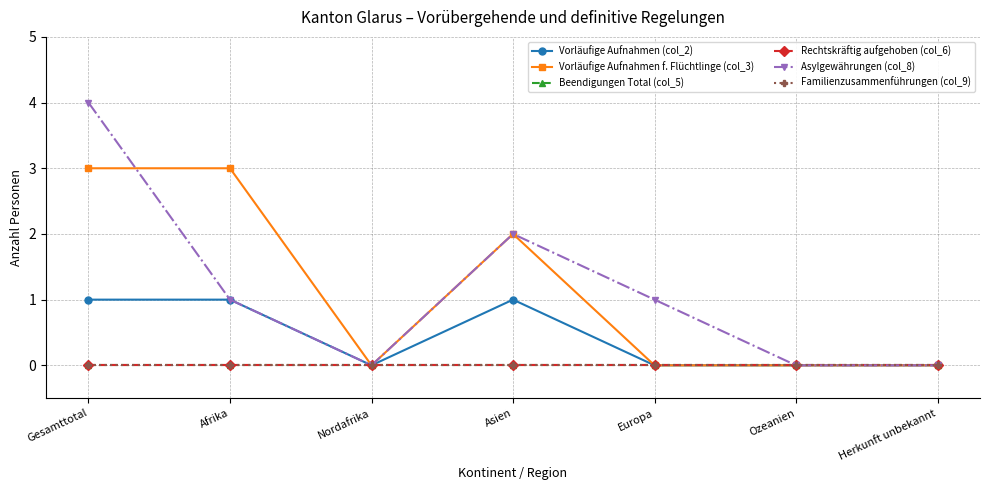

Where is Rechtskräftig aufgehoben (col_6) nearest to the value 0?

Gesamttotal